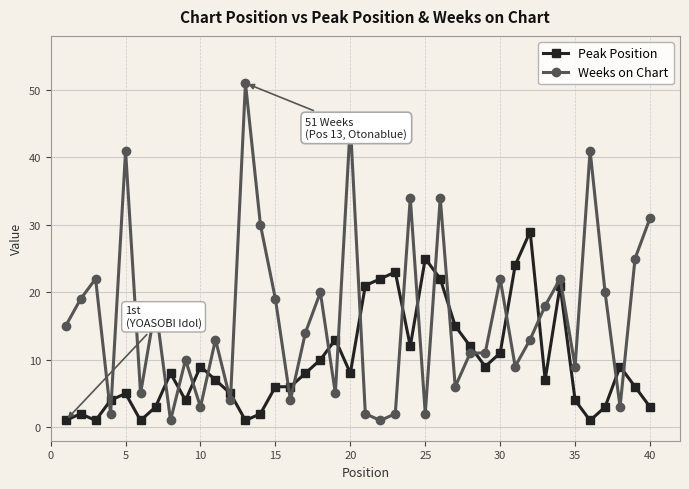

List the series in order of their peak value, highest first.

Weeks on Chart, Peak Position